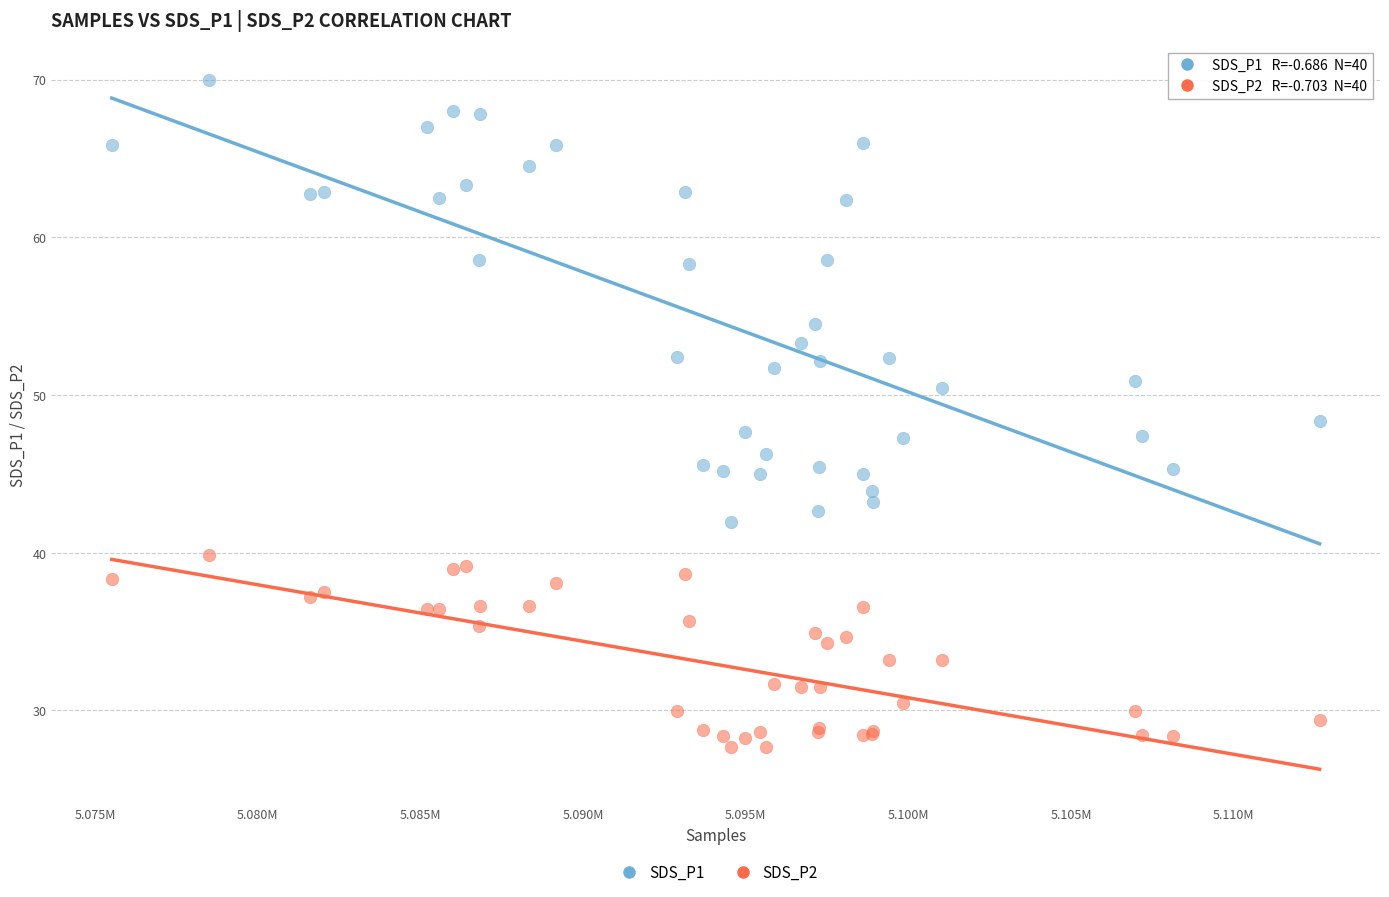

Which series contains the highest Y value?

SDS_P1